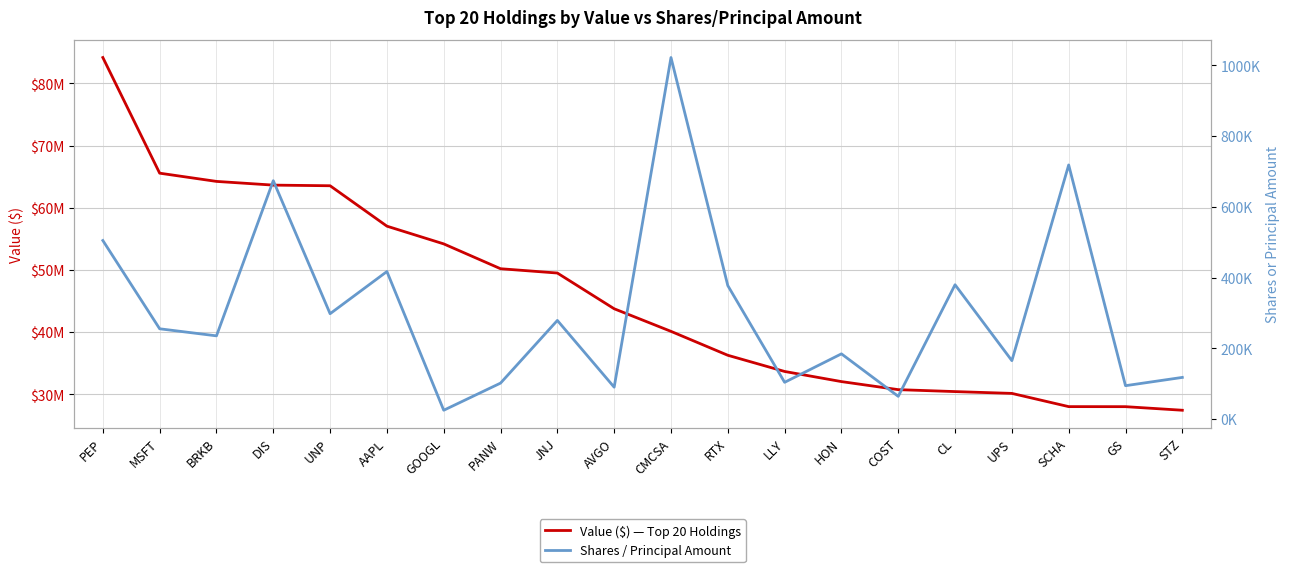

Reading left to right, transcribe all the data shown in this chart.

Value ($) — Top 20 Holdings: PEP=84146000	MSFT=65551000	BRKB=64228000	DIS=63631000	UNP=63529000	AAPL=57032000	GOOGL=54181000	PANW=50188000	JNJ=49496000	AVGO=43752000	CMCSA=40118000	RTX=36273000	LLY=33670000	HON=32041000	COST=30747000	CL=30434000	UPS=30143000	SCHA=28017000	GS=28009000	STZ=27435000
Shares / Principal Amount: PEP=504896	MSFT=255230	BRKB=235251	DIS=674053	UNP=297863	AAPL=417143	GOOGL=24862	PANW=101607	JNJ=278840	AVGO=90059	CMCSA=1022374	RTX=377415	LLY=103845	HON=184347	COST=64153	CL=379764	UPS=165131	SCHA=718573	GS=94298	STZ=117716